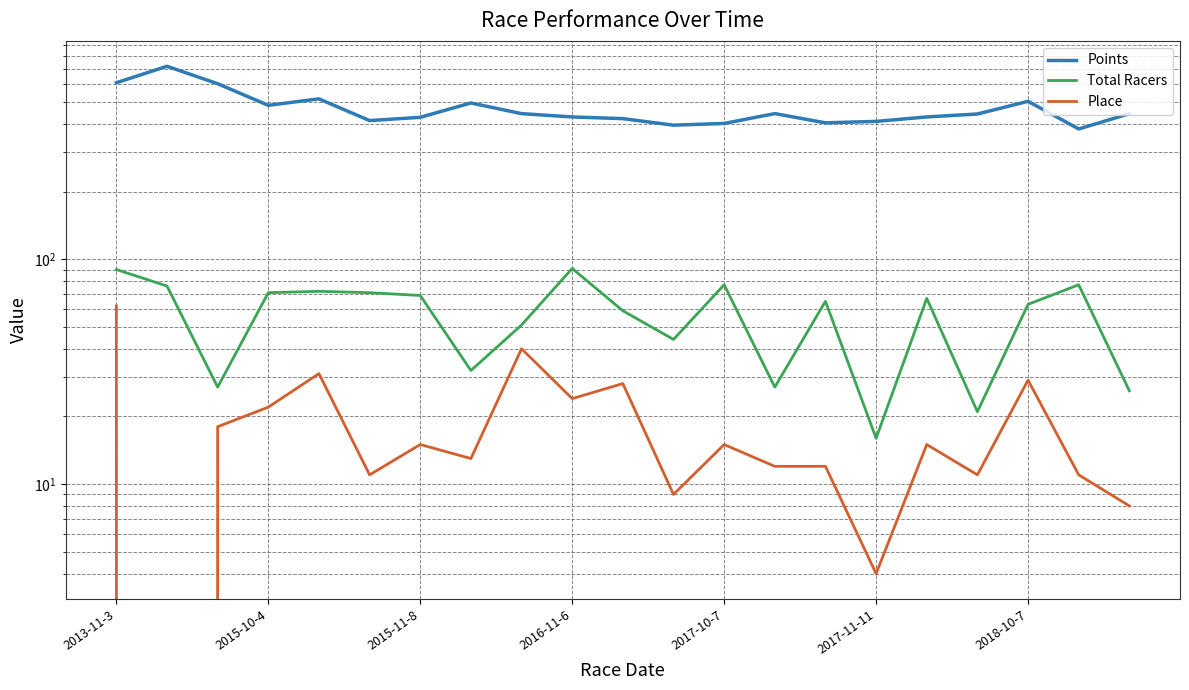

True or false: Points and Total Racers cross at least once.

False